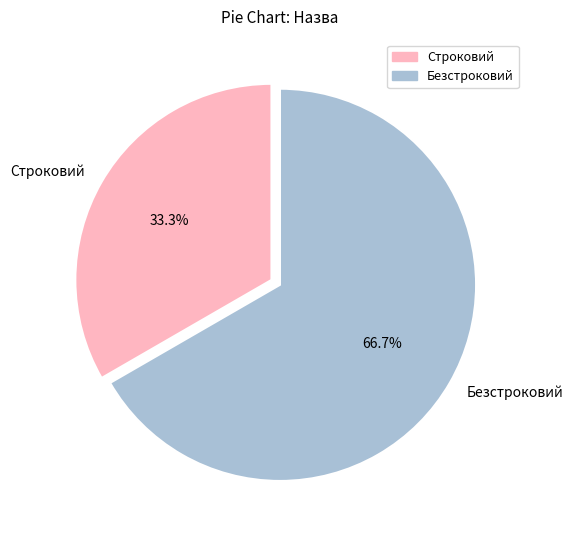

What is the majority slice?

Безстроковий